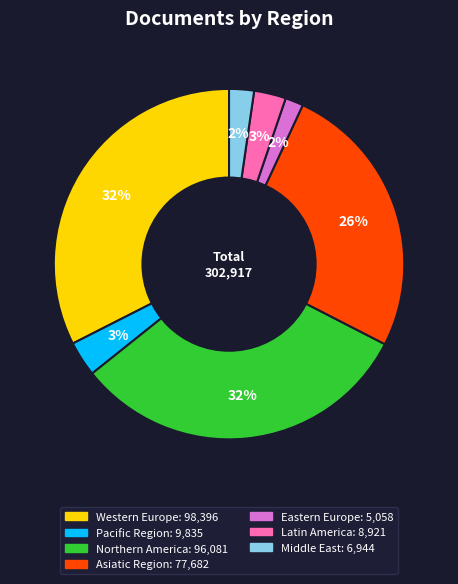

To the nearest percent, what is the average slice percentage?

14%